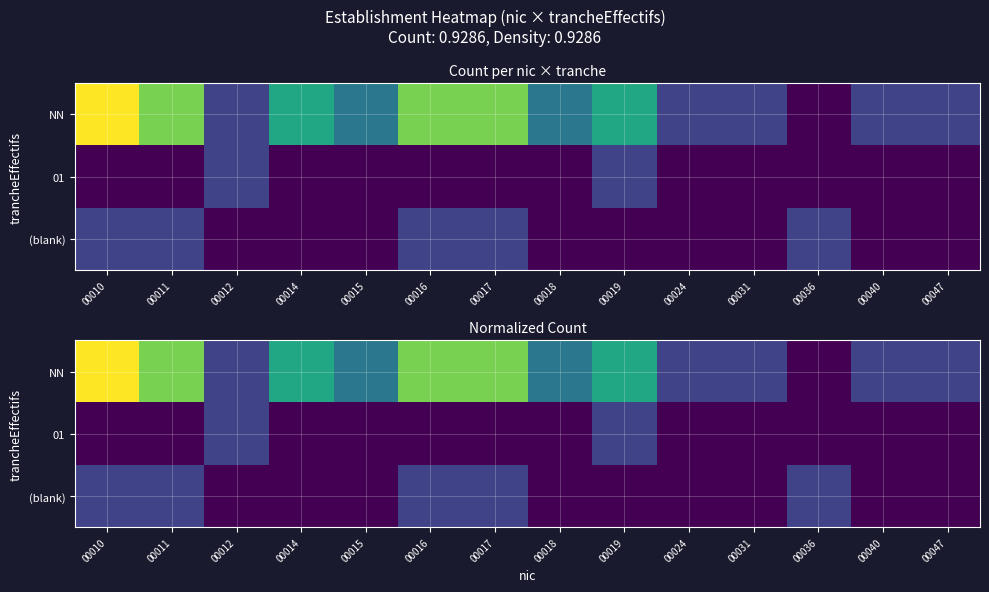

Where is (blank) nearest to the value 0?

00012